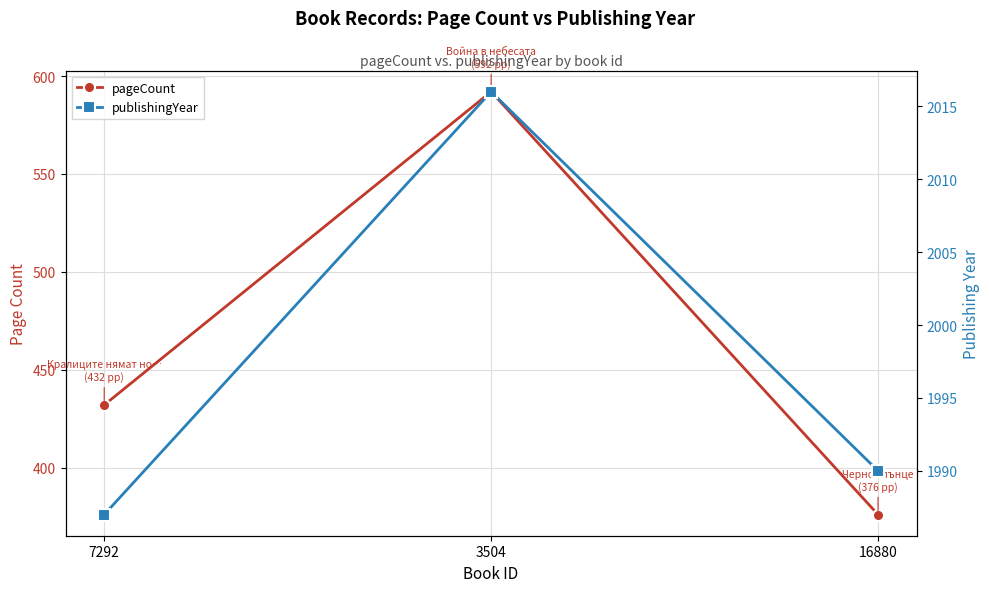

List the labels in order of publishingYear value, smallest first.

7292, 16880, 3504